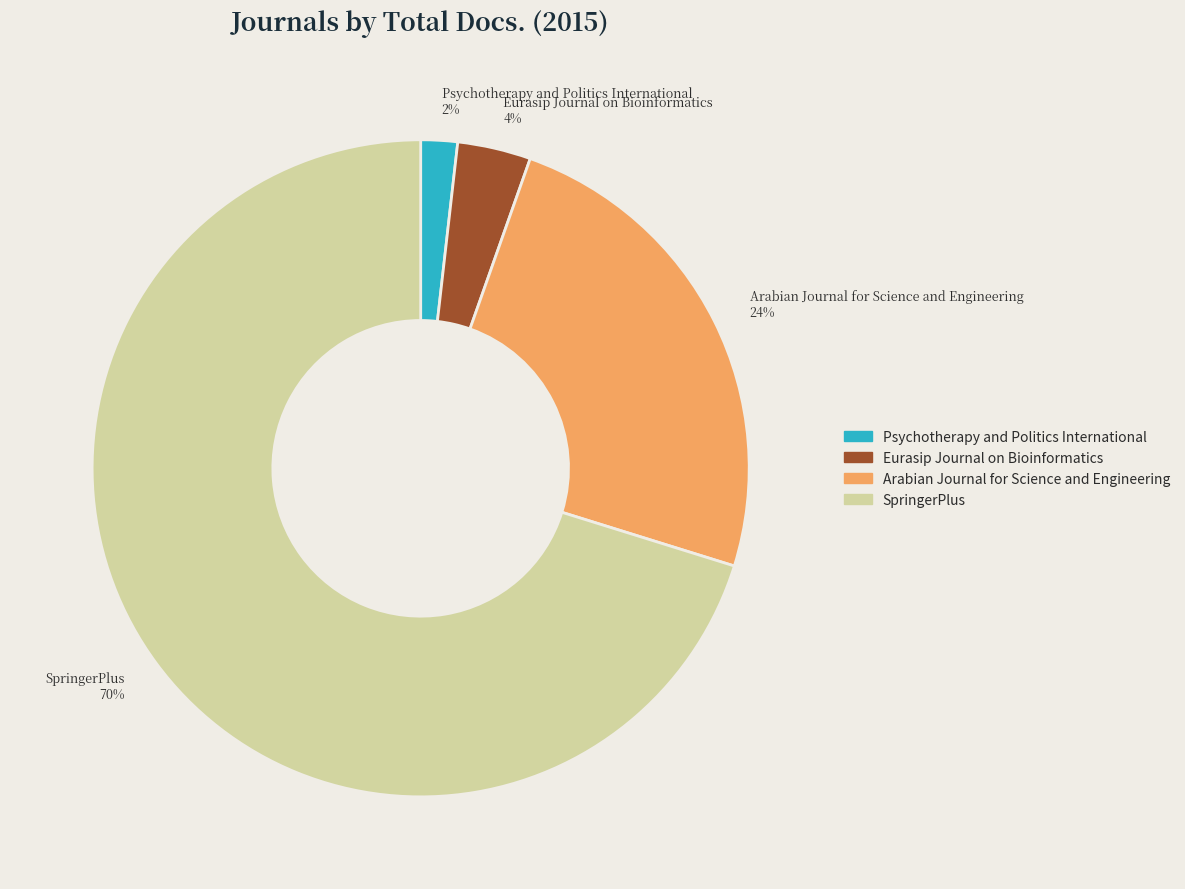

Which has a higher value, Eurasip Journal on Bioinformatics or SpringerPlus?

SpringerPlus